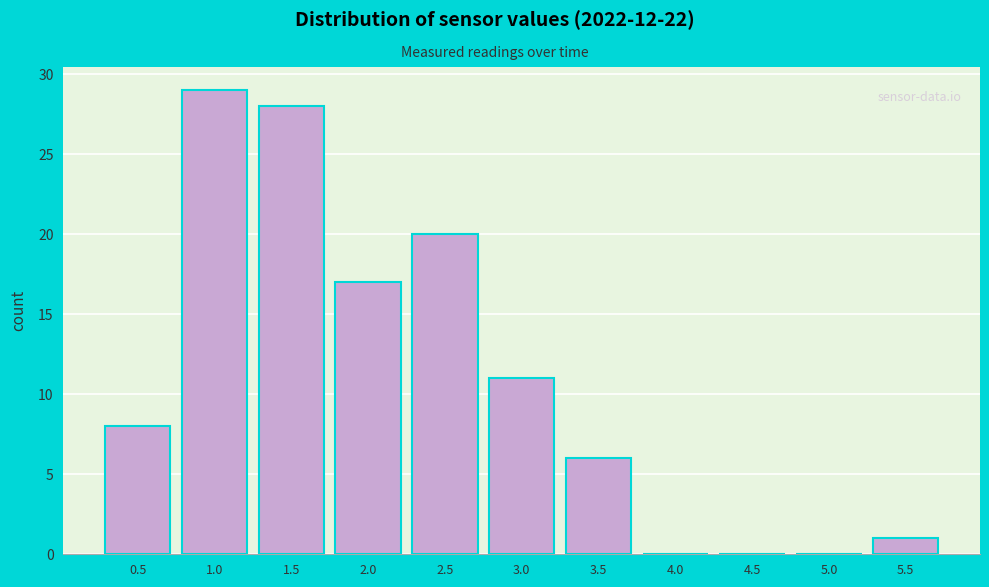

Reading left to right, list all the values displayed in this chart.

0.5=8	1.0=29	1.5=28	2.0=17	2.5=20	3.0=11	3.5=6	4.0=0	4.5=0	5.0=0	5.5=1